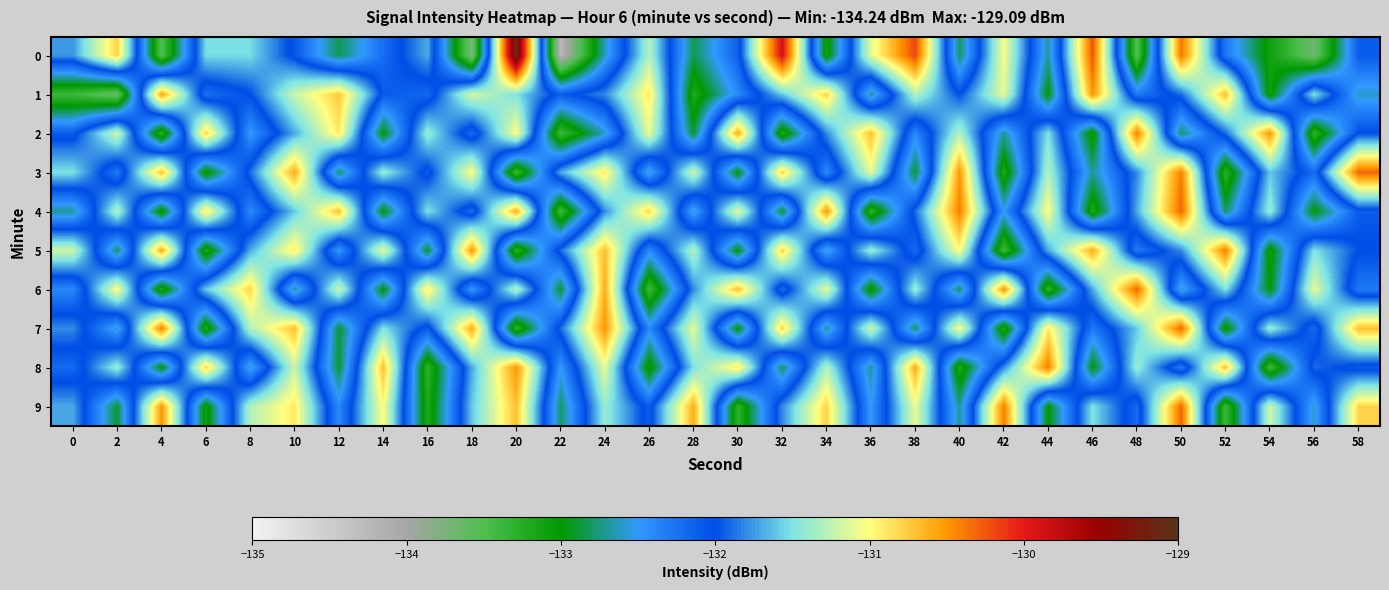

Which series has the largest total across all categories?

7